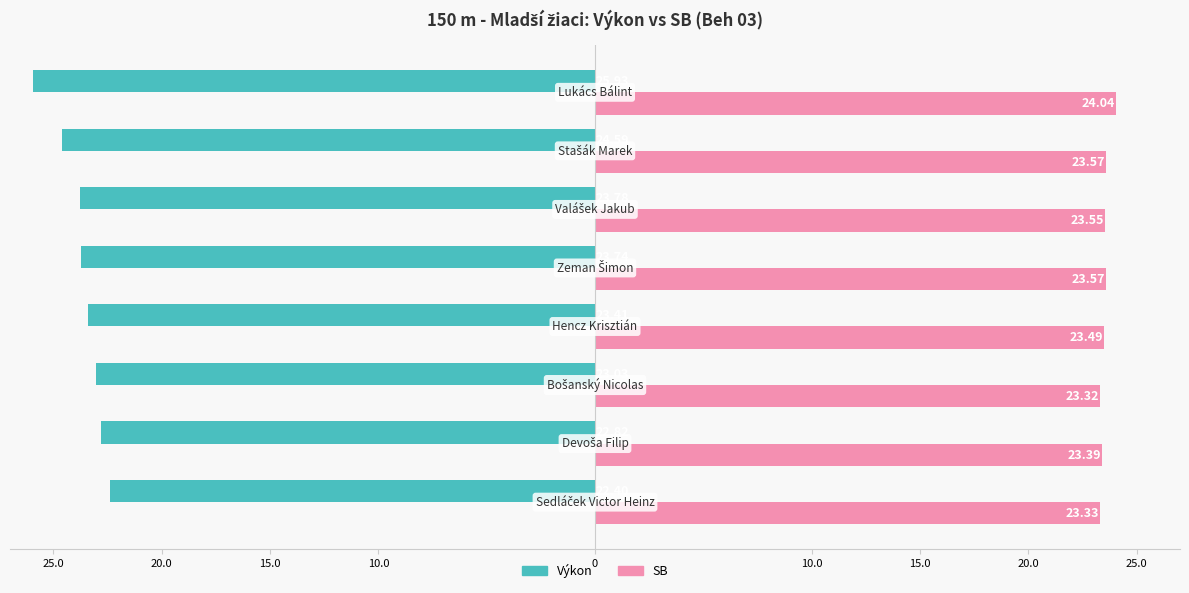

What is the sum of all SB values?

188.3